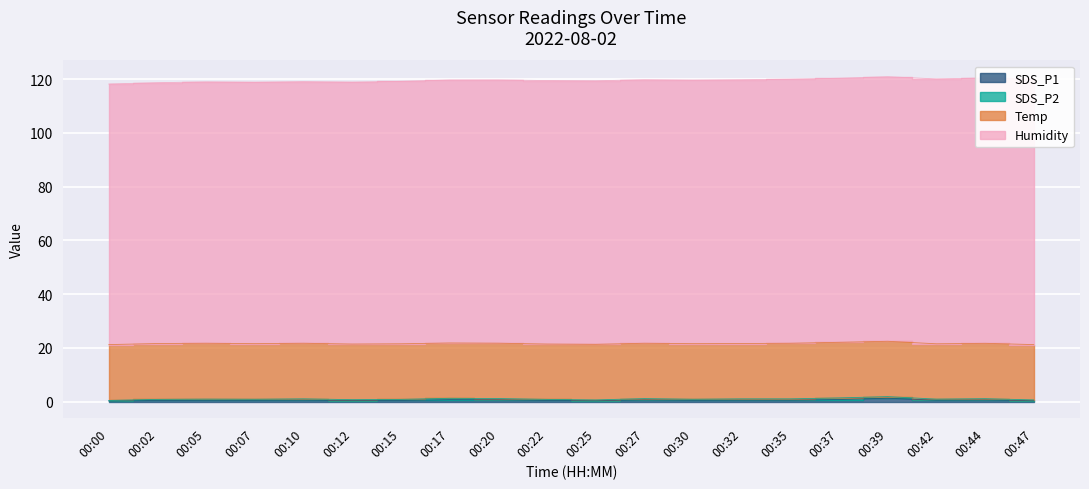

At which label does SDS_P1 reach its peak?

00:39